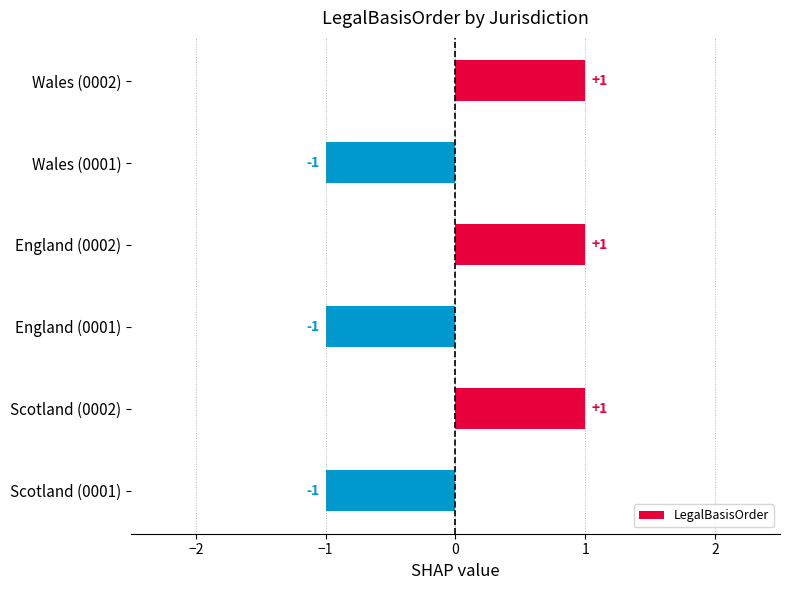

How many negative values are there?

3